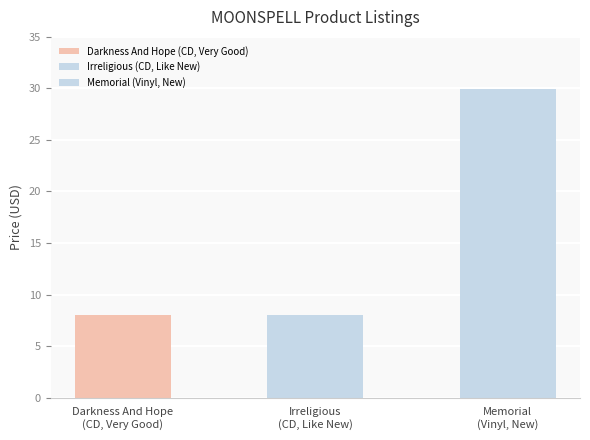

What is the smallest value displayed?

8.0